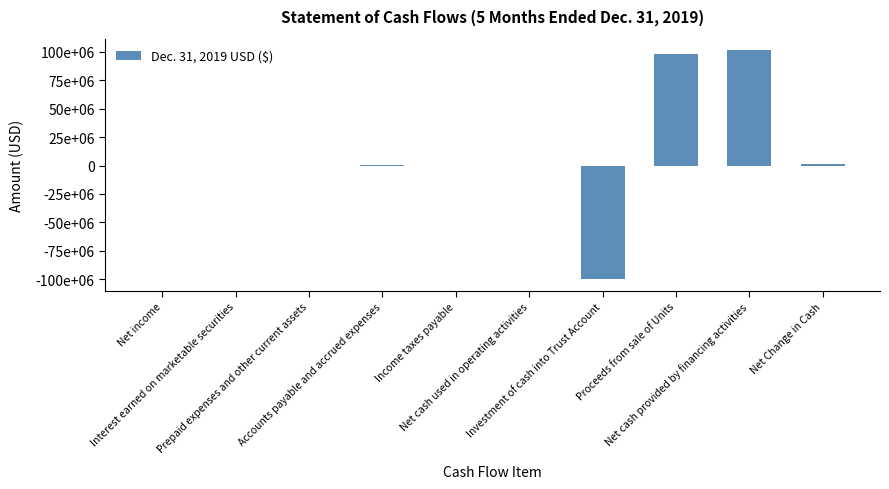

Rank the categories by value from lowest to highest.

Investment of cash into Trust Account, Net cash used in operating activities, Prepaid expenses and other current assets, Interest earned on marketable securities, Net income, Income taxes payable, Accounts payable and accrued expenses, Net Change in Cash, Proceeds from sale of Units, Net cash provided by financing activities